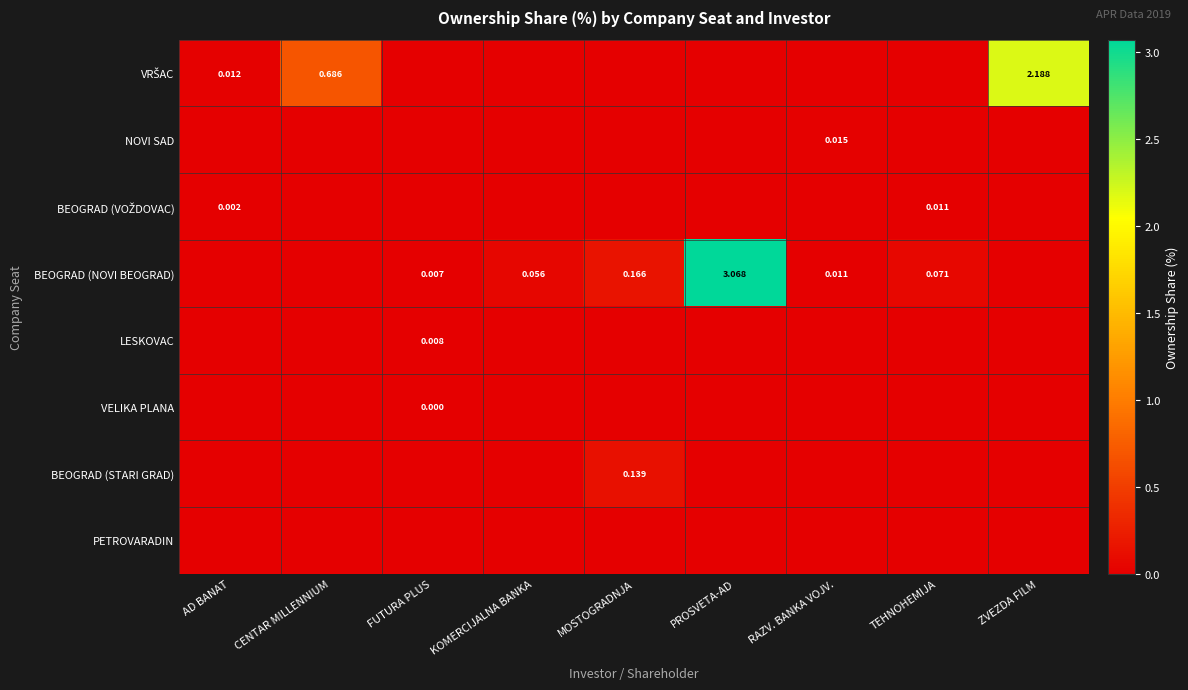

What is the sum of all BEOGRAD (NOVI BEOGRAD) values?

3.4